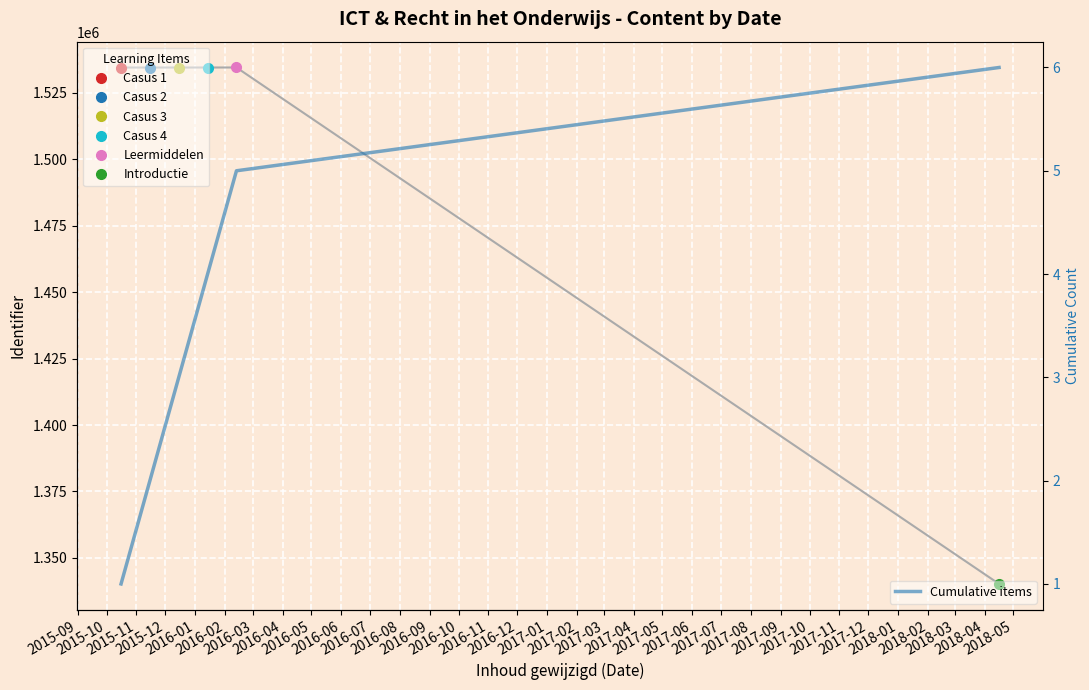

Count the values in the range 2 to 5.

4